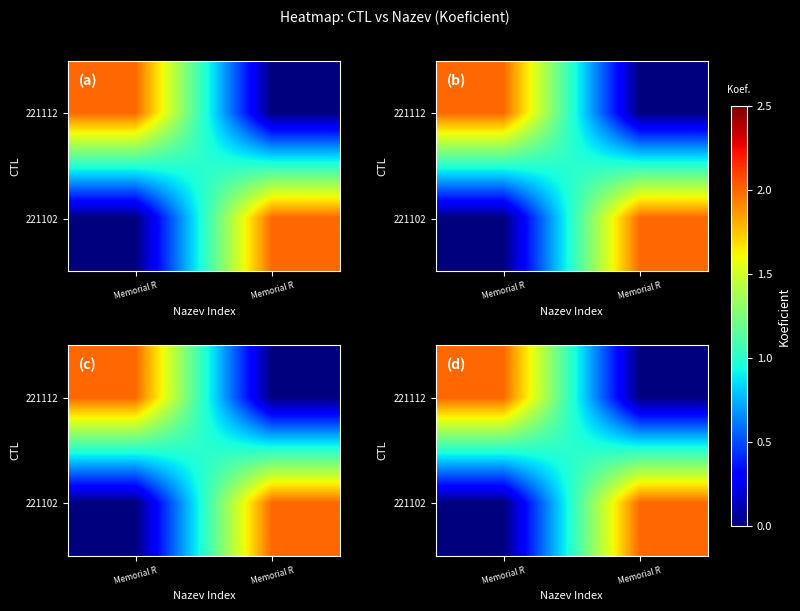

The value of 221112 at Memorial R is -1. True or false?

False